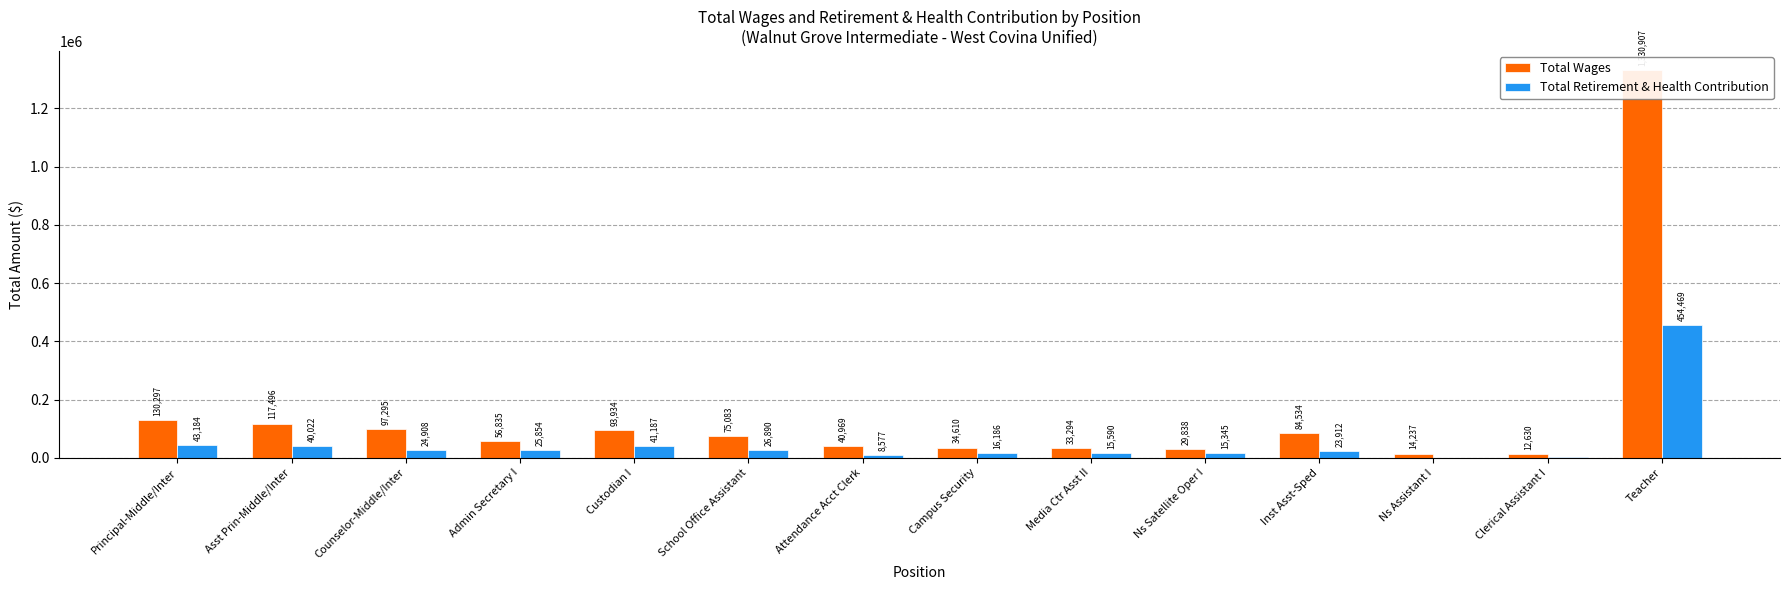

What is the difference between the Total Retirement & Health Contribution values at School Office Assistant and Ns Satellite Oper I?

11545